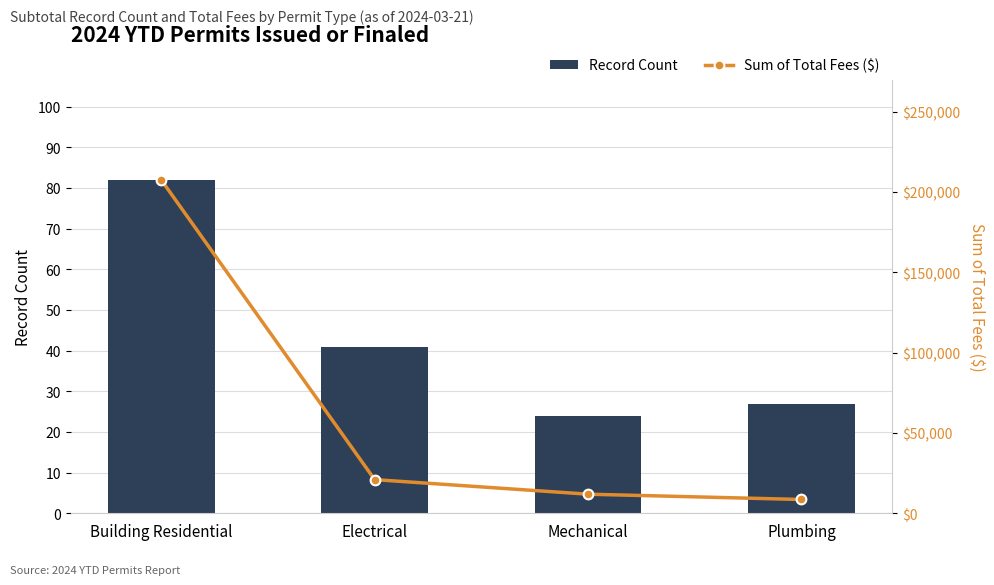

What is the total value across all series at Plumbing?

8609.5